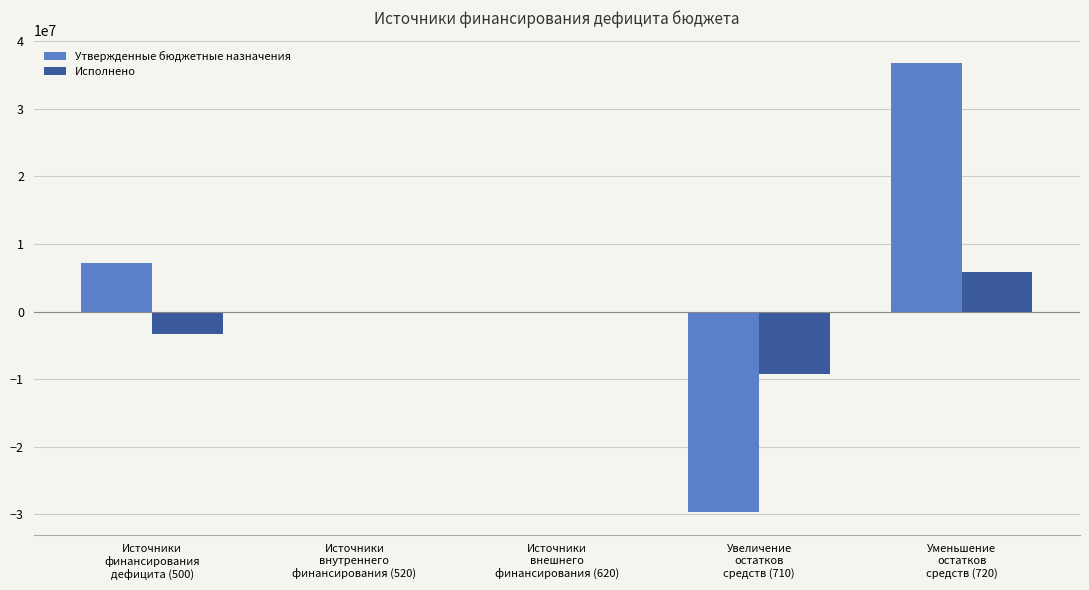

What are all the series names shown in the legend?

Утвержденные бюджетные назначения, Исполнено